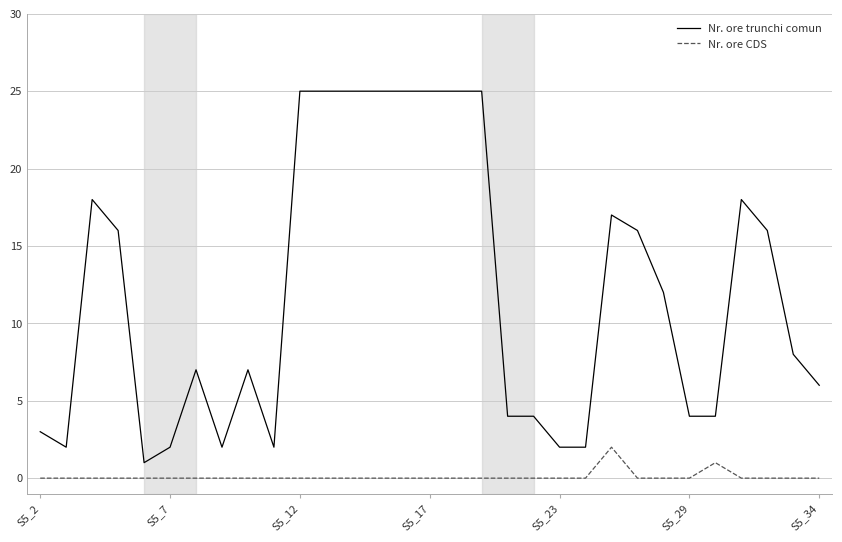

What is the sum of all Nr. ore CDS values?

3